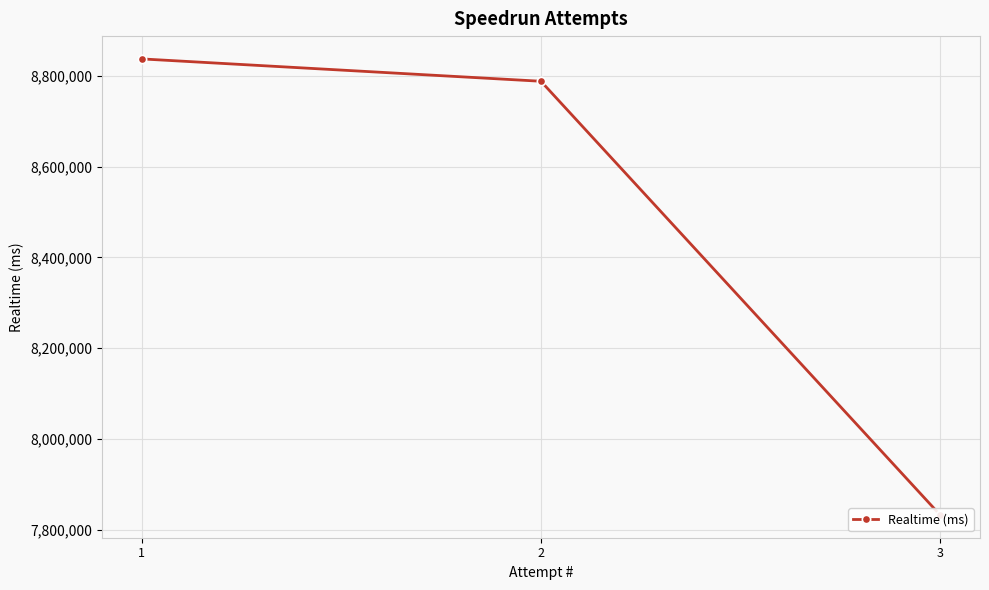

What is the minimum value shown in the chart?

7832335